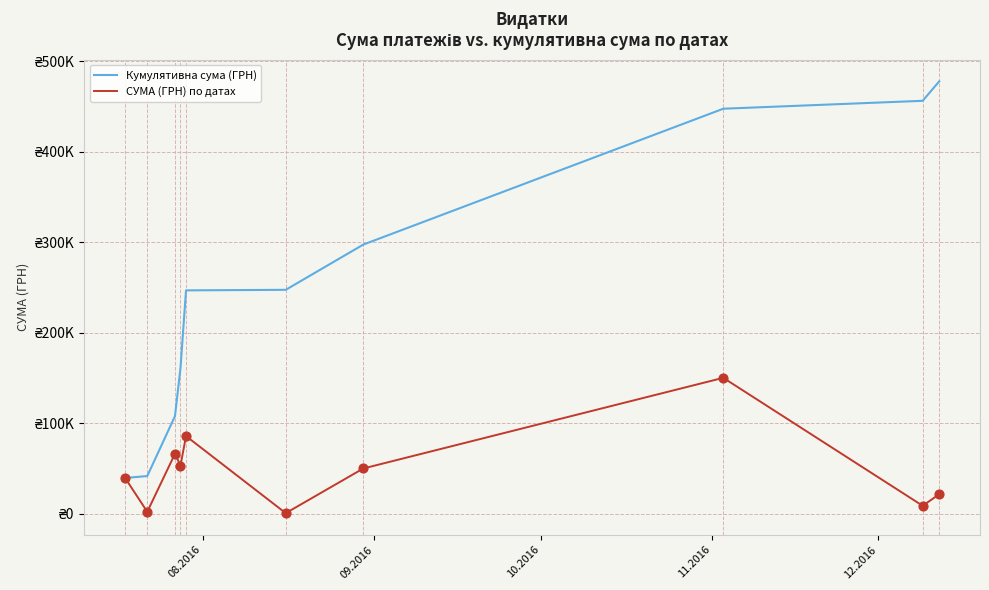

What are all the series names shown in the legend?

Кумулятивна сума (ГРН), СУМА (ГРН) по датах